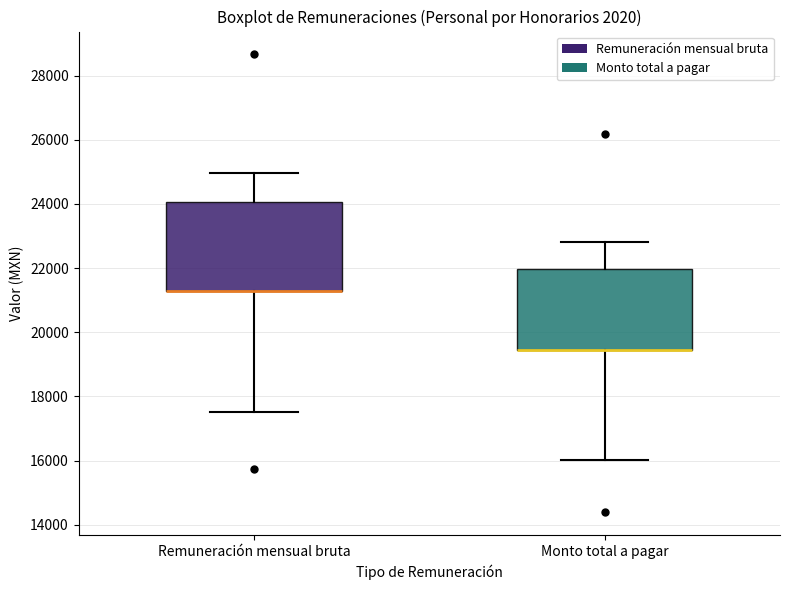

Which box is the tallest, from its lower edge to its upper edge?

Remuneración mensual bruta